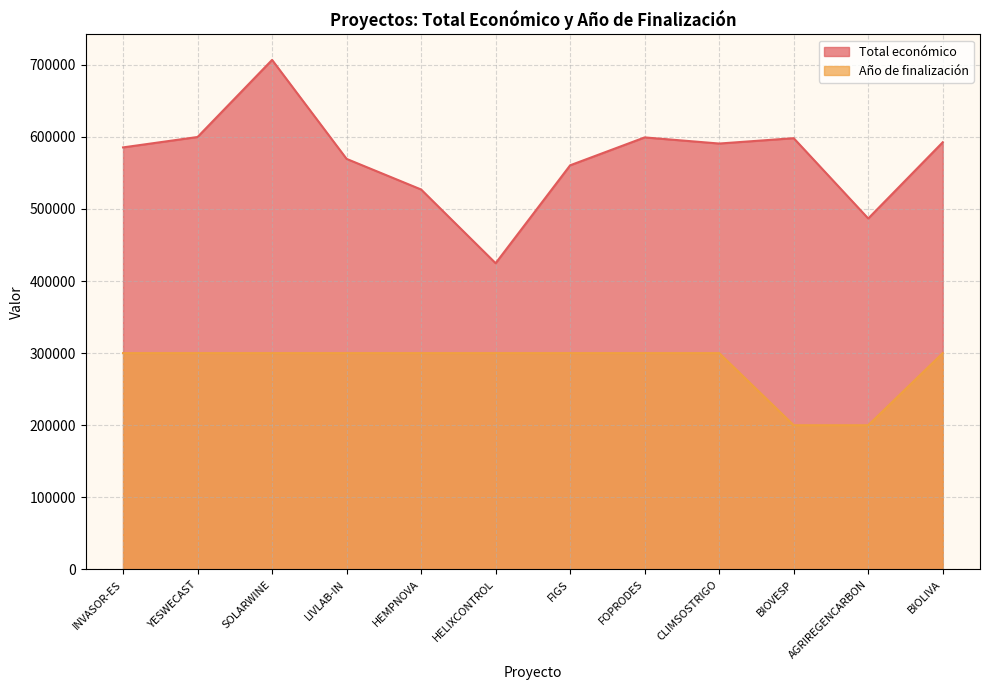

What is the label of the 7th point from the right?

HELIXCONTROL